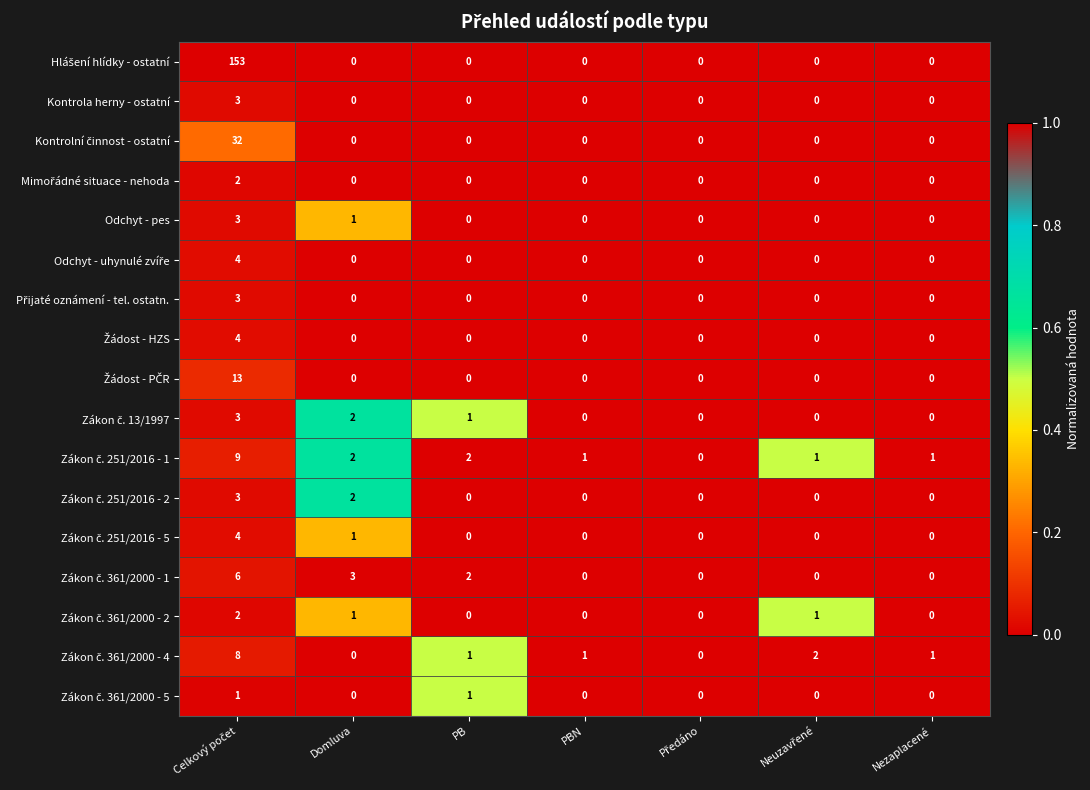

What is the highest value of the Kontrola herny - ostatní series?

3